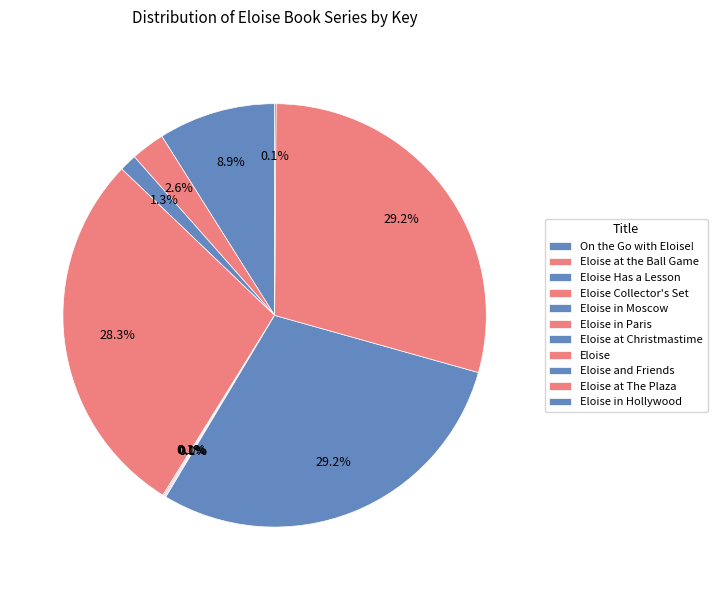

How many slices are in this pie chart?

11